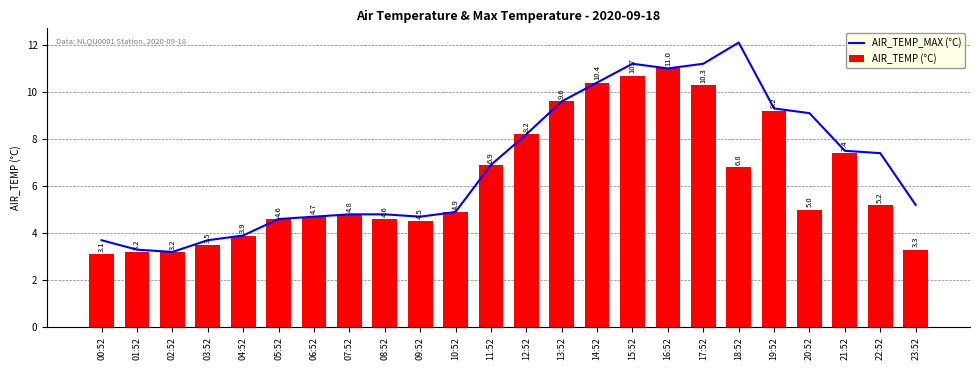

At how many categories does at least one series exceed 3?

24